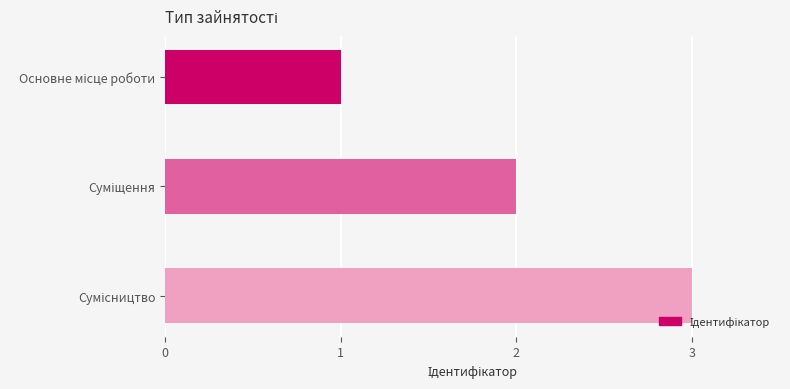

What is the difference between the maximum and minimum values?

2